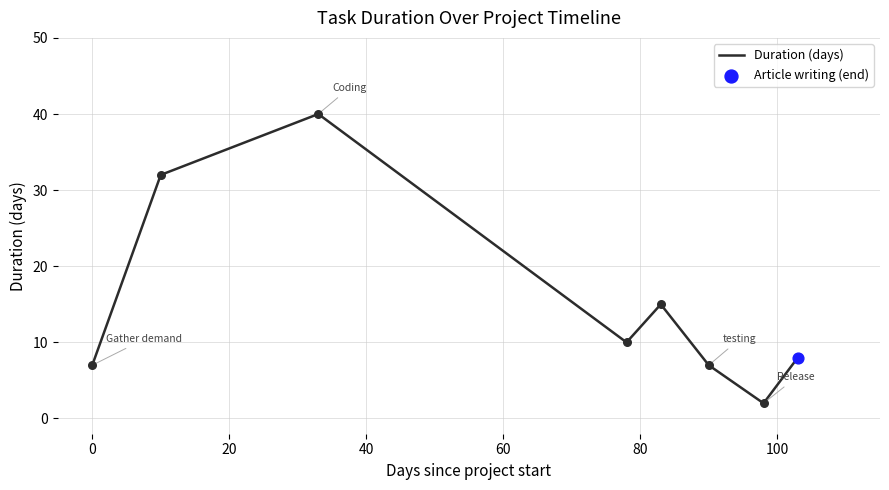

How many interior local valleys (lower than both neighbors) does the data have?

2